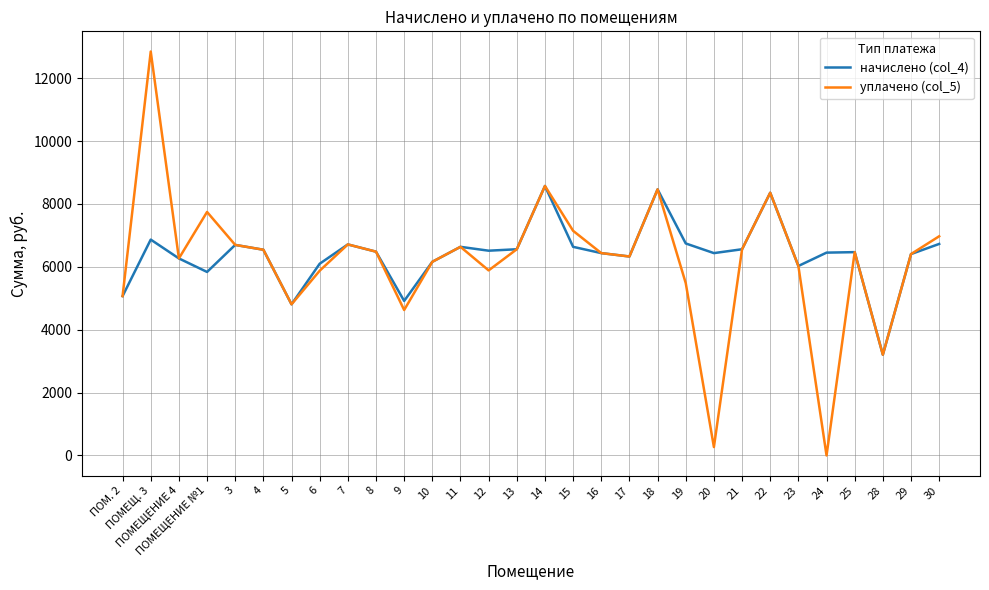

The value of уплачено (col_5) at 30 is 4454.6. True or false?

False